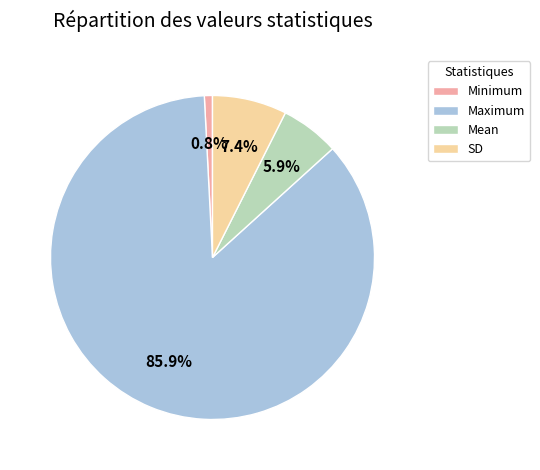

What portion of the pie excludes SD?

92.6%